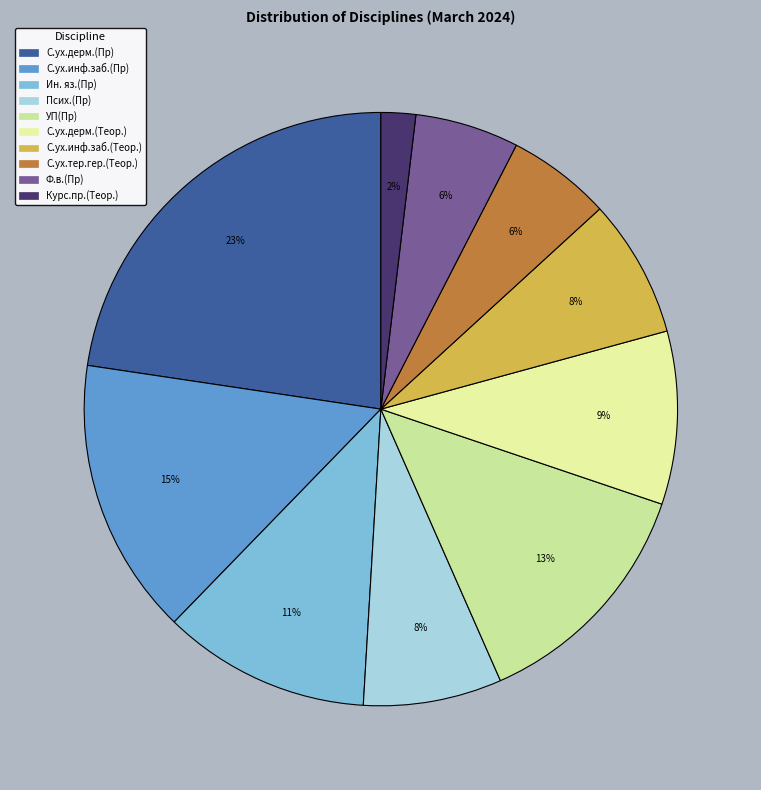

To the nearest percent, what portion does С.ух.инф.заб.(Пр) represent?

15%